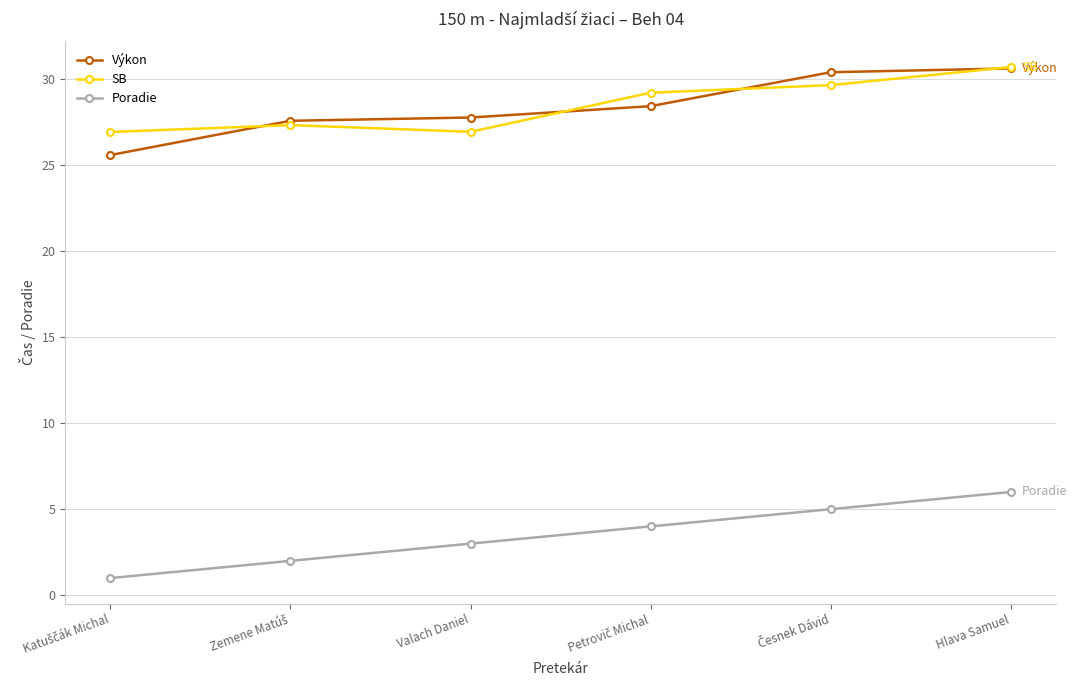

The Poradie series shows 10.4 at Hlava Samuel. True or false?

False